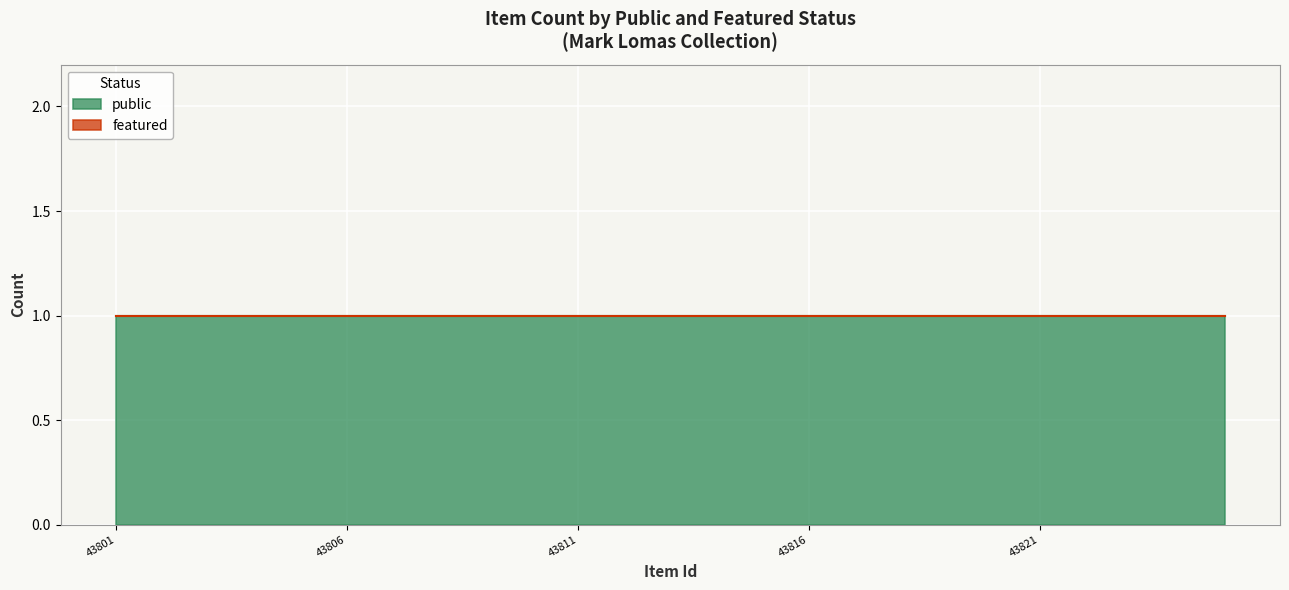

At which category is the sum across all series the highest?

43801